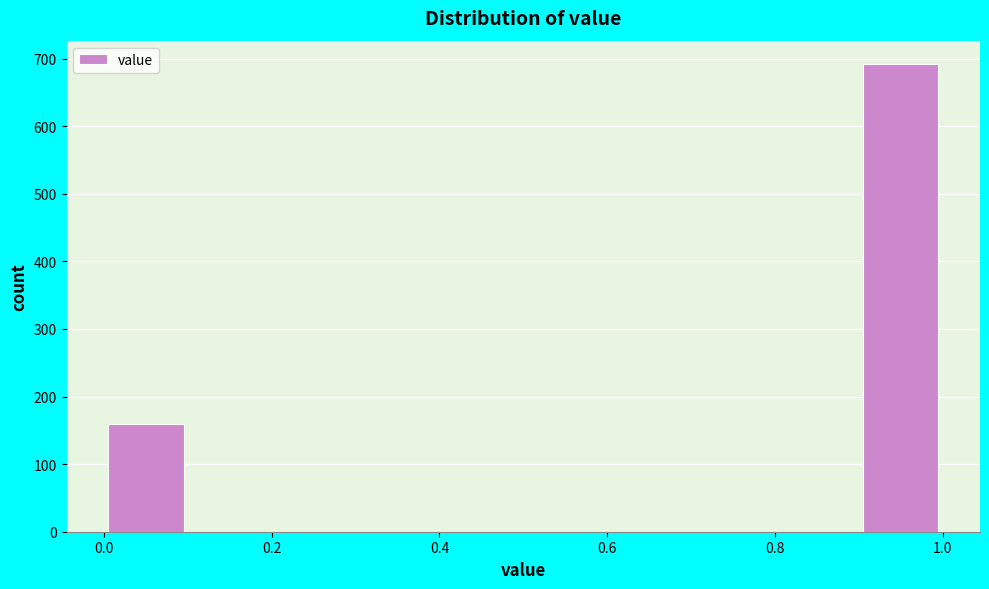

Reading left to right, transcribe this chart: for each bar, give the range it covers on the x-axis and its height. The values are not printed on the chart, so give them approximately, as read against the axis.

0.0 to 0.1: 160
0.1 to 0.2: 0
0.2 to 0.3: 0
0.3 to 0.4: 0
0.4 to 0.5: 0
0.5 to 0.6: 0
0.6 to 0.7: 0
0.7 to 0.8: 0
0.8 to 0.9: 0
0.9 to 1.0: 690